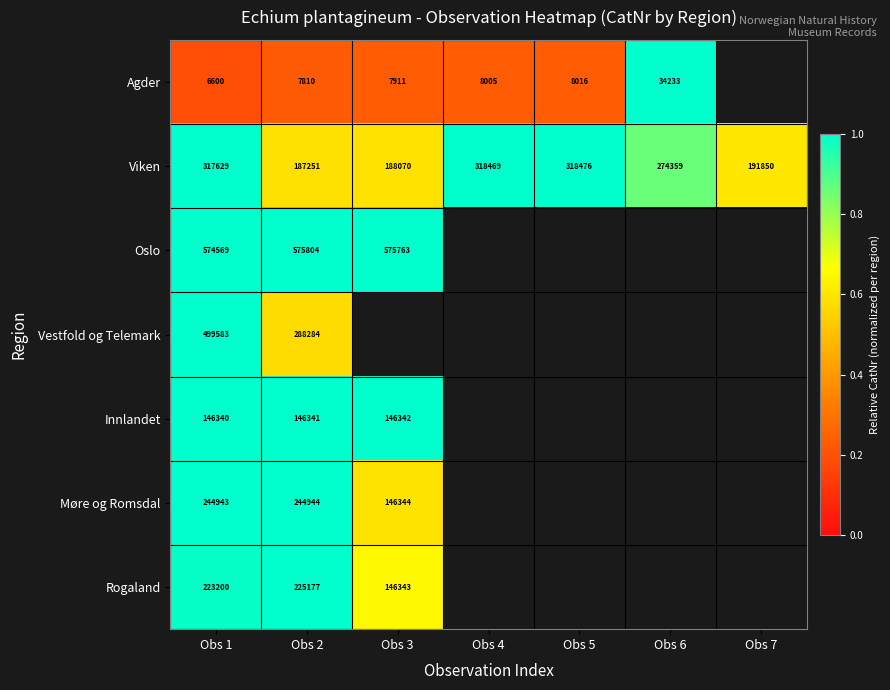

How many positive values does the Innlandet series have?

3